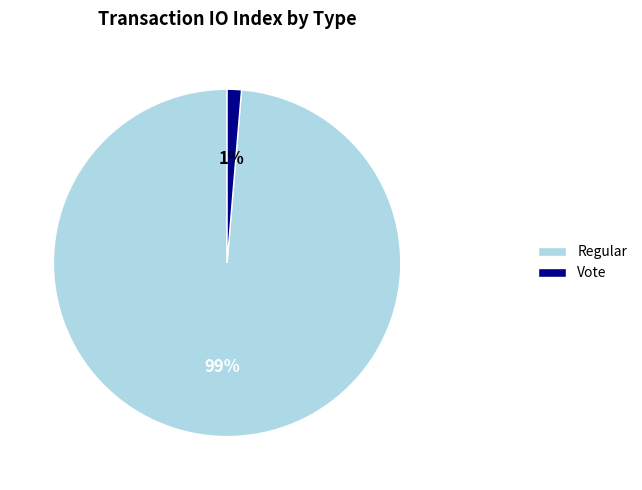

Between Regular and Vote, which is larger?

Regular